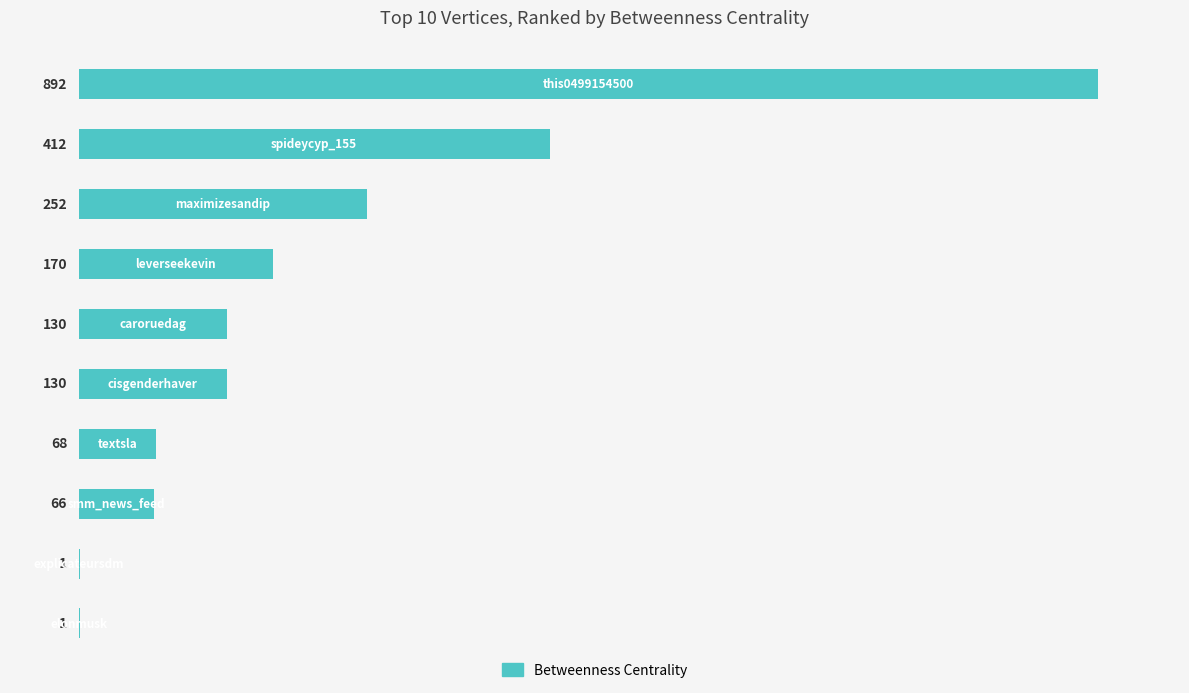

What is the sum of all values?

2122